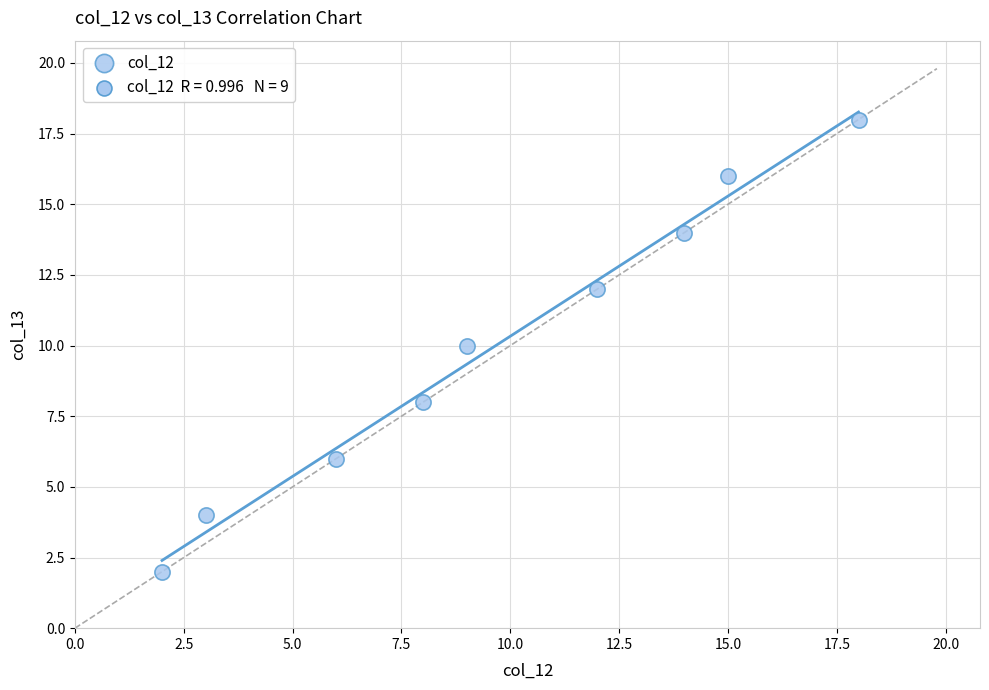

What is the range of X values (max minus min)?

16